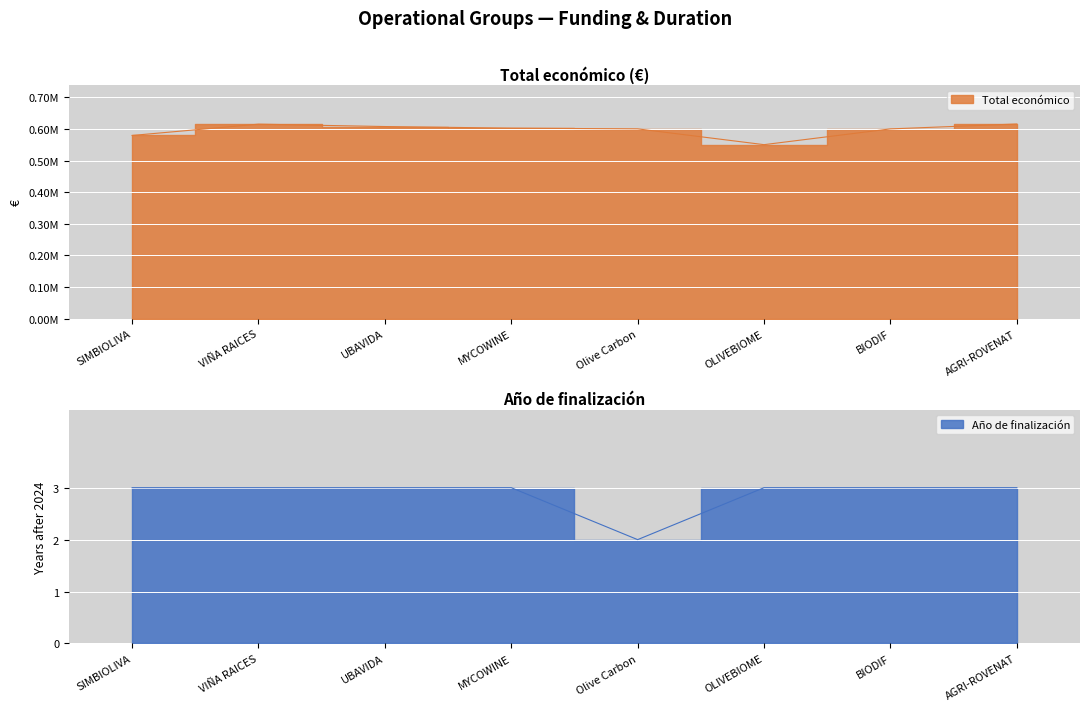

Which series changed the most between OLIVEBIOME and BIODIF?

Total económico